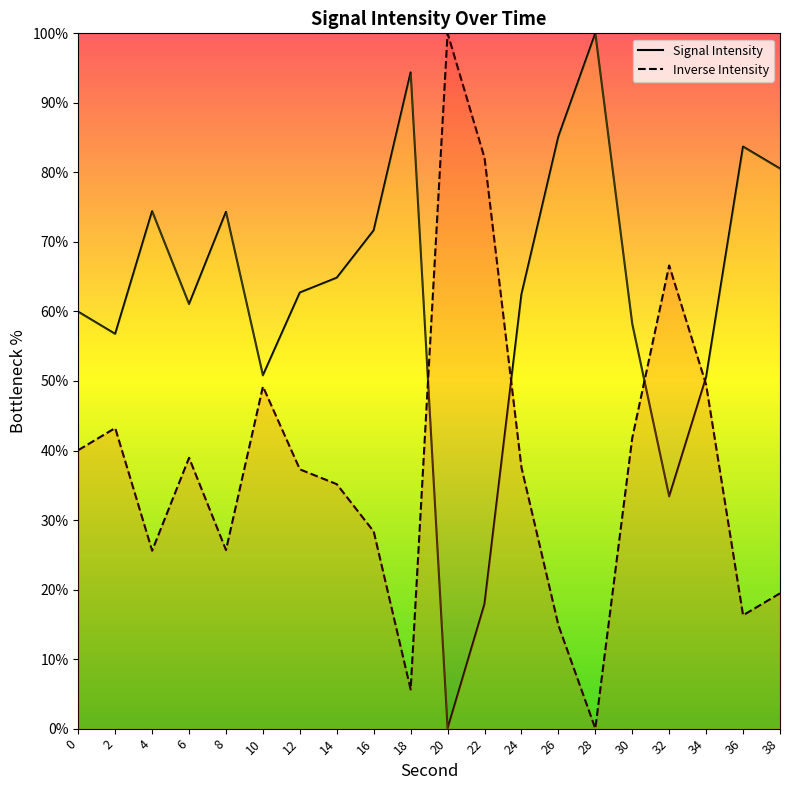

True or false: Signal Intensity and Inverse Intensity cross at least once.

True